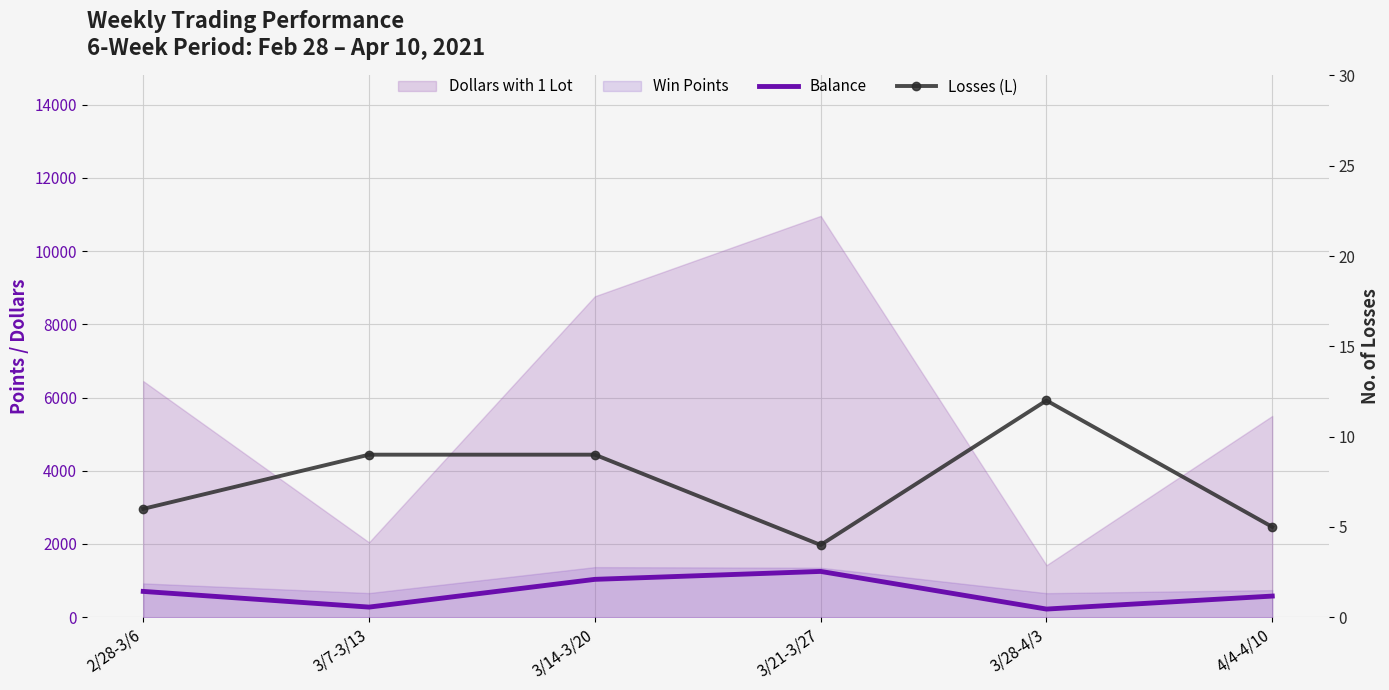

What is the difference between the Losses (L) values at 3/21-3/27 and 3/14-3/20?

5.0